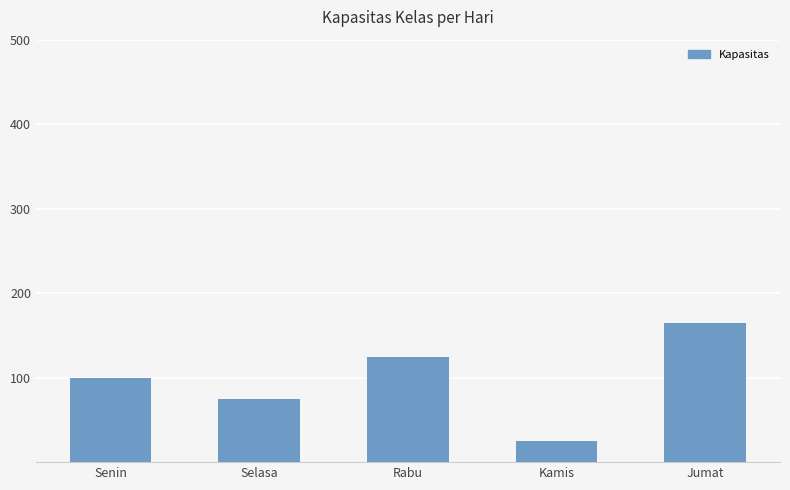

Rank the categories by value from lowest to highest.

Kamis, Selasa, Senin, Rabu, Jumat